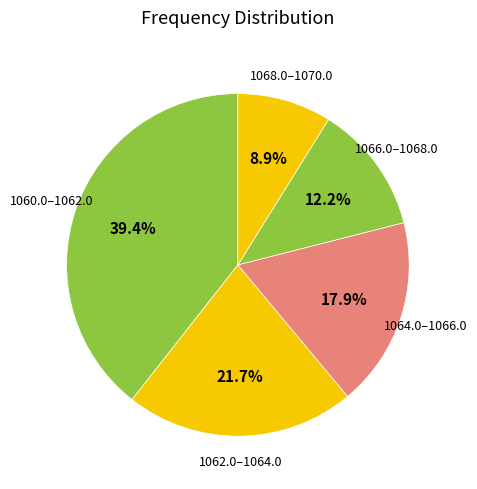

What is the smallest slice in the pie chart?

1068.0–1070.0